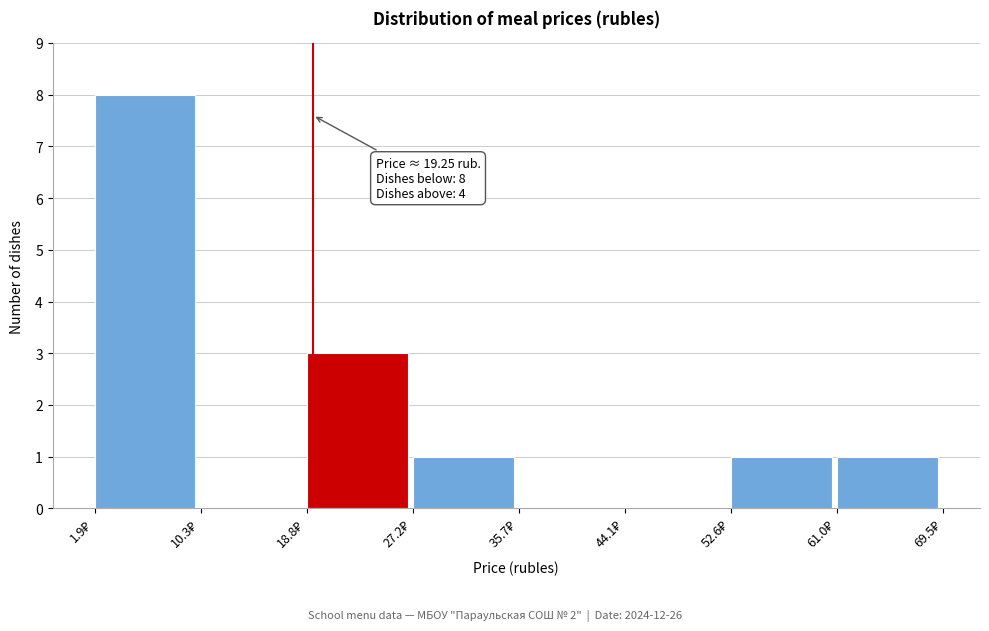

Which range on the x-axis has the tallest bar?

2 to 10